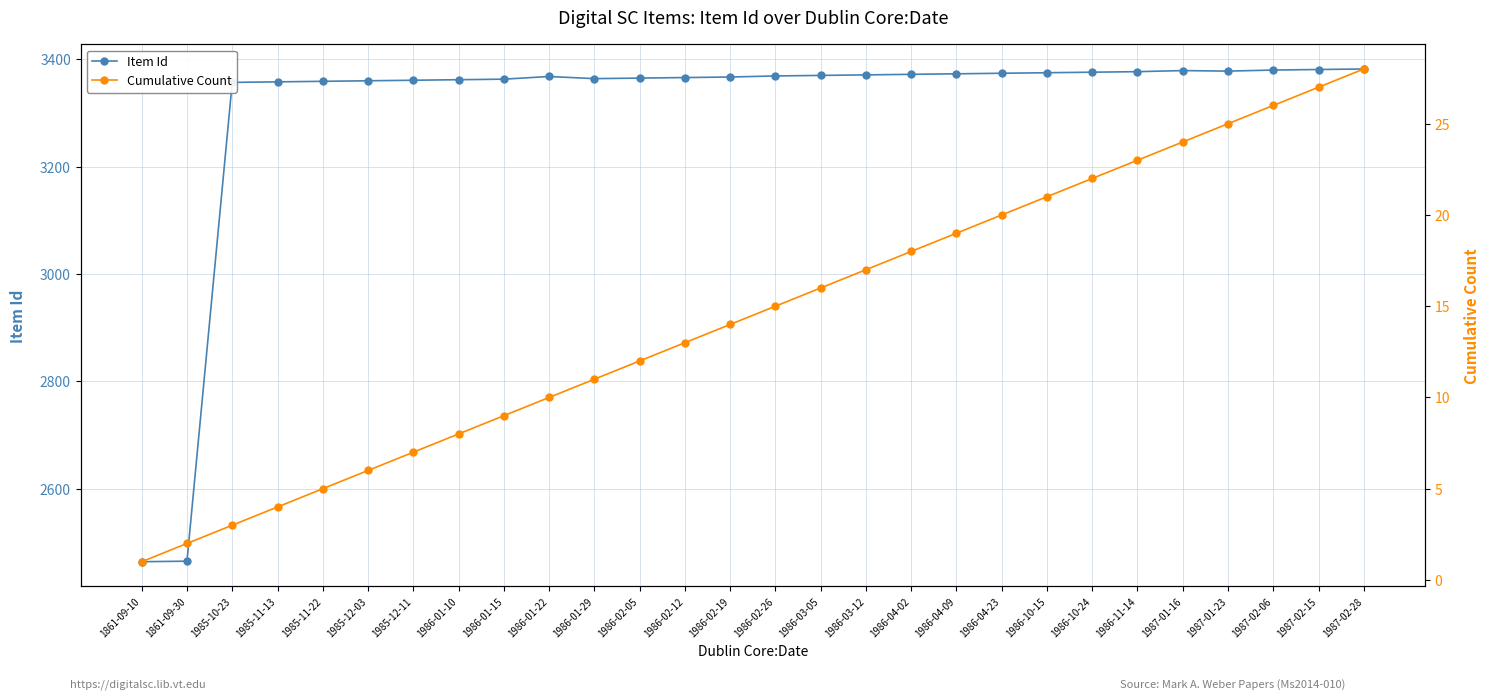

How many interior local valleys does the Item Id series have?

2